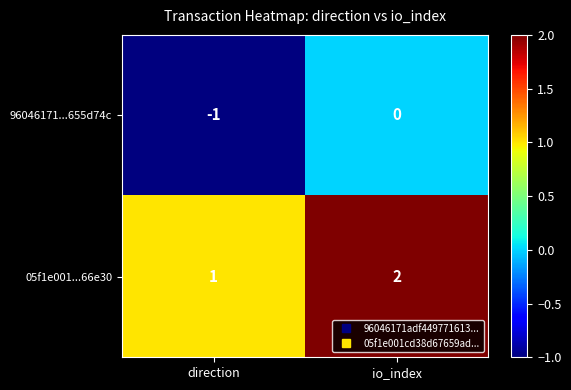

Is the value of 96046171...655d74c at direction greater than the value of 05f1e001...66e30 at direction?

No